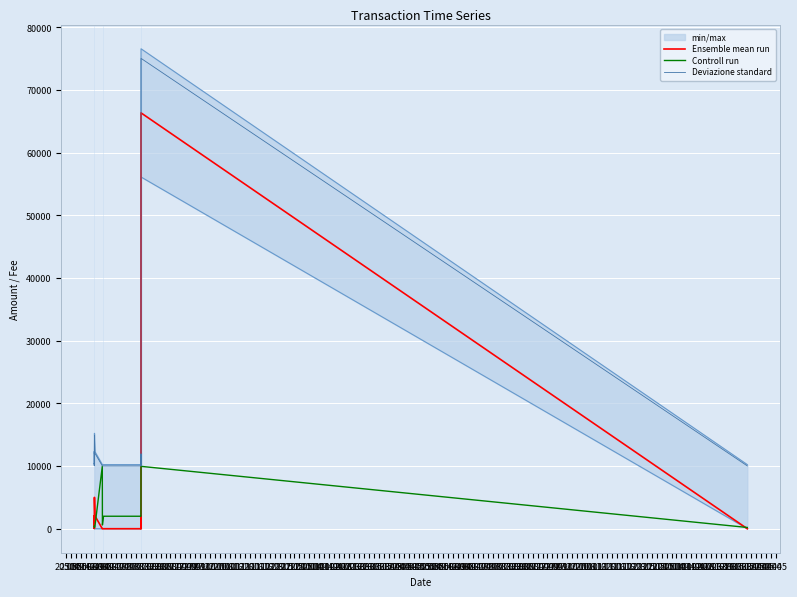

Rank the categories by Ensemble mean run value from highest to lowest.

26.11, 27.09, 20.05, 25.05, 30.05, 04.06, 09.06, 14.06, 19.06, 24.06, 03.08, 08.08, 13.08, 18.08, 23.08, 28.08, 02.09, 07.09, 12.09, 17.09, 02.10, 22.09, 16.11, 24.07, 29.06, 04.07, 09.07, 14.07, 19.07, 29.07, 21.11, 06.11, 11.11, 07.10, 12.10, 17.10, 22.10, 27.10, 01.11, 01.12